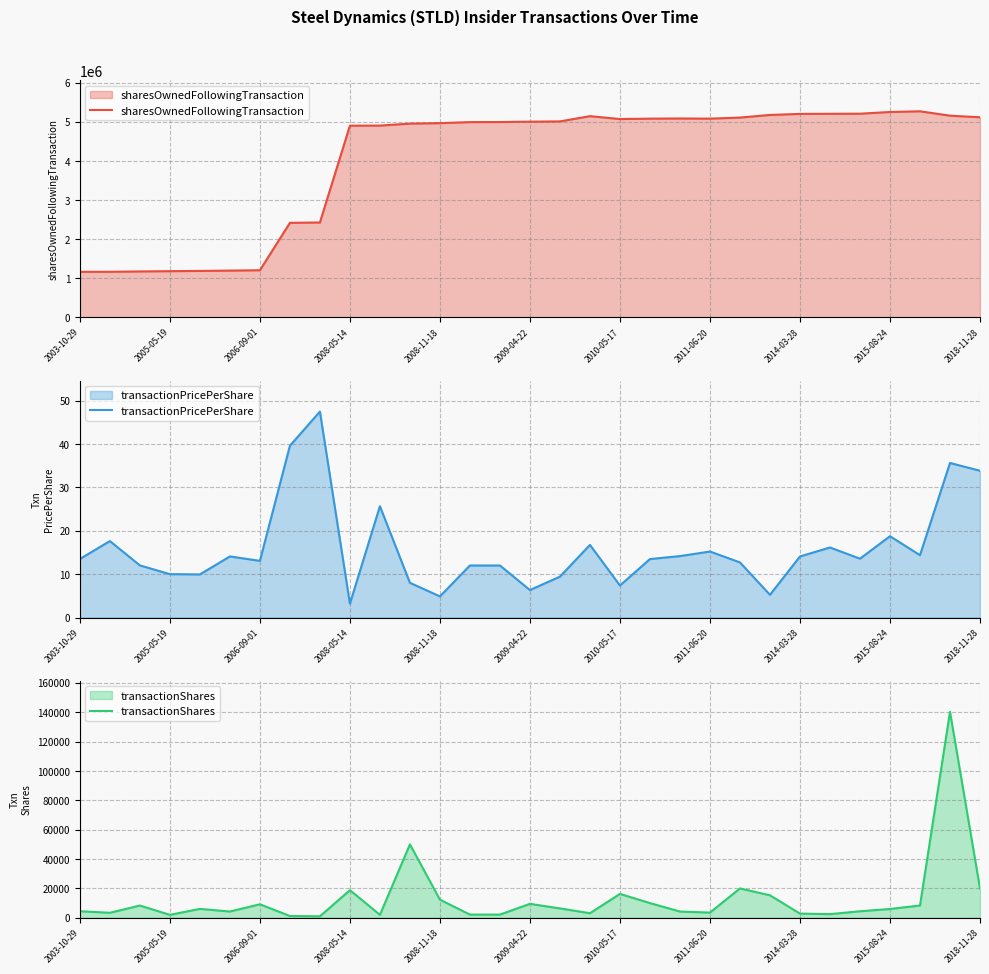

True or false: sharesOwnedFollowingTransaction has more than 1 points higher than both neighbors.

True